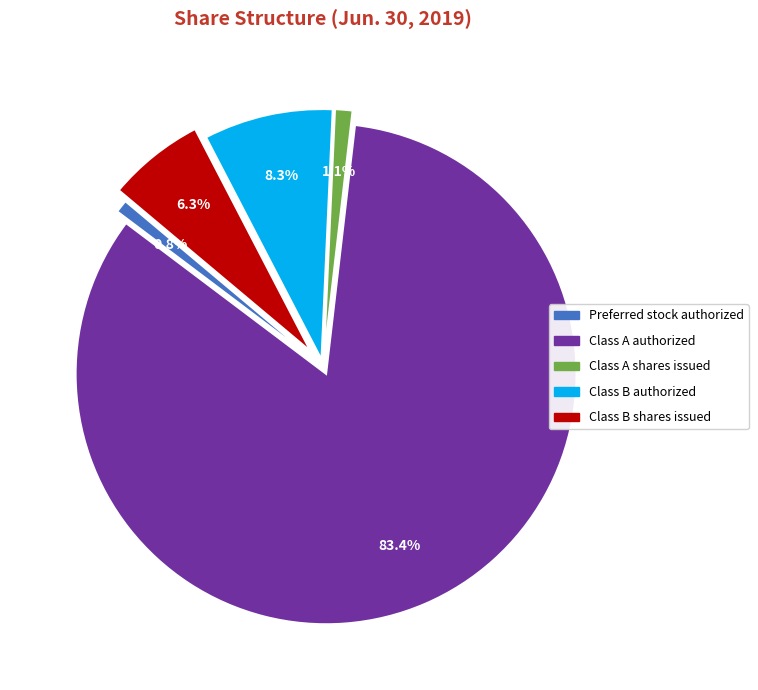

True or false: Class A authorized accounts for 83% of the total.

True